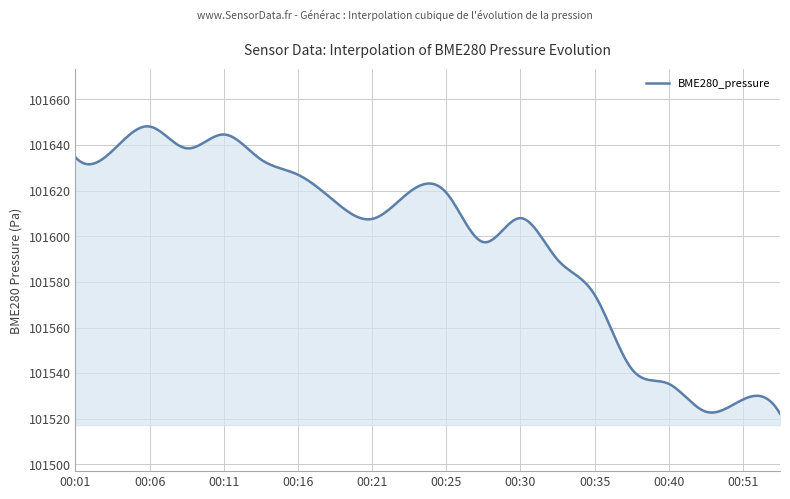

How many lines are shown in the chart?

1